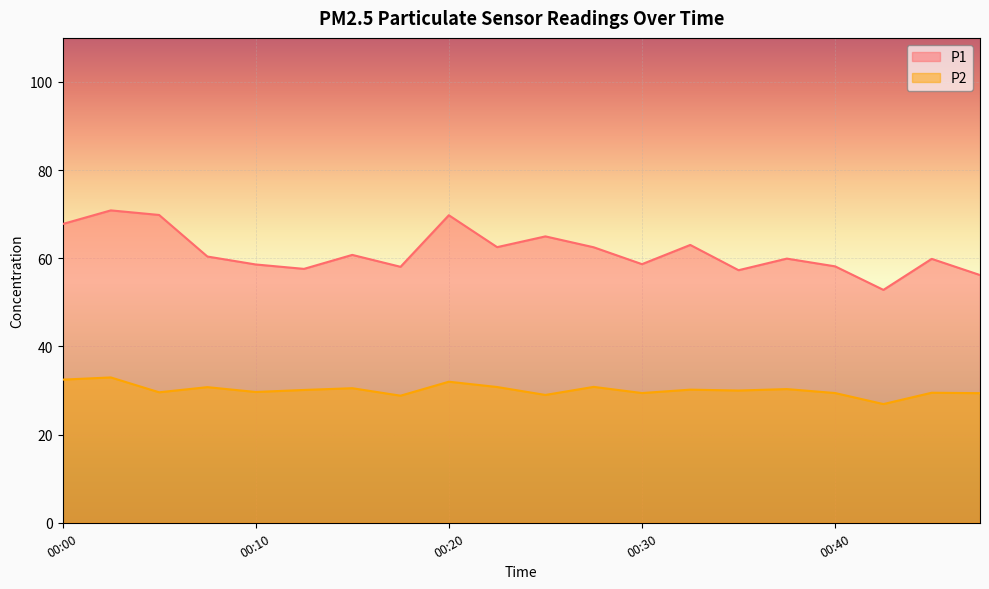

Between 00:18 and 00:20, which is larger?

00:20